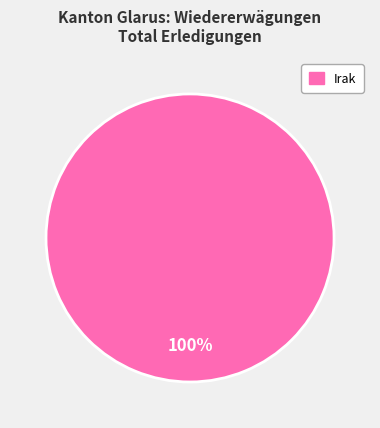

Is there a majority slice in this chart?

Yes